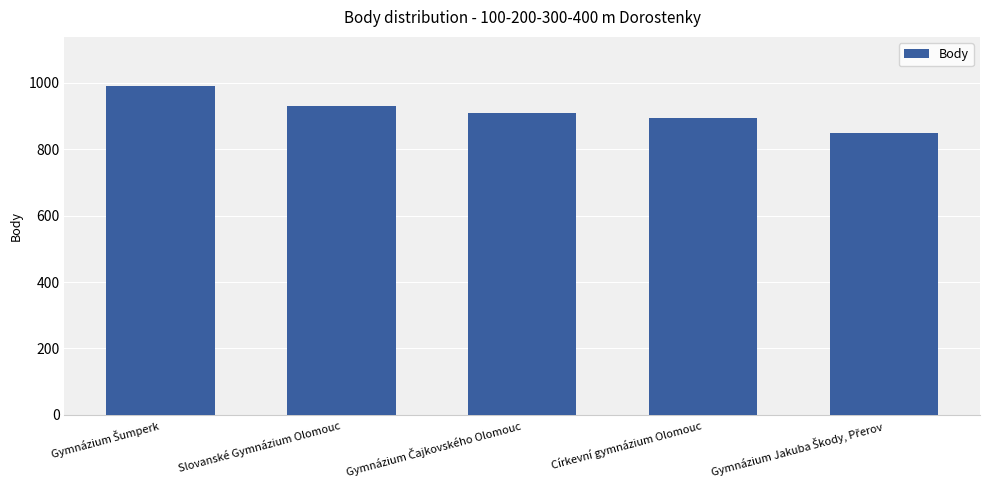

What is the value of the 1st bar from the left?

990